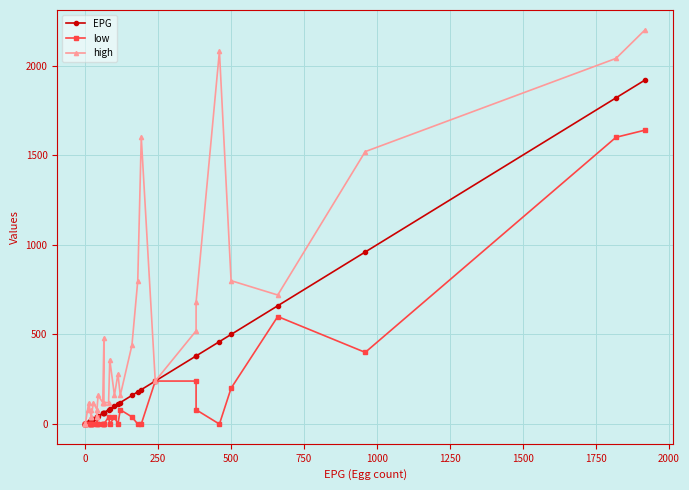

Which series changed the most between 1500 and 2000?

high